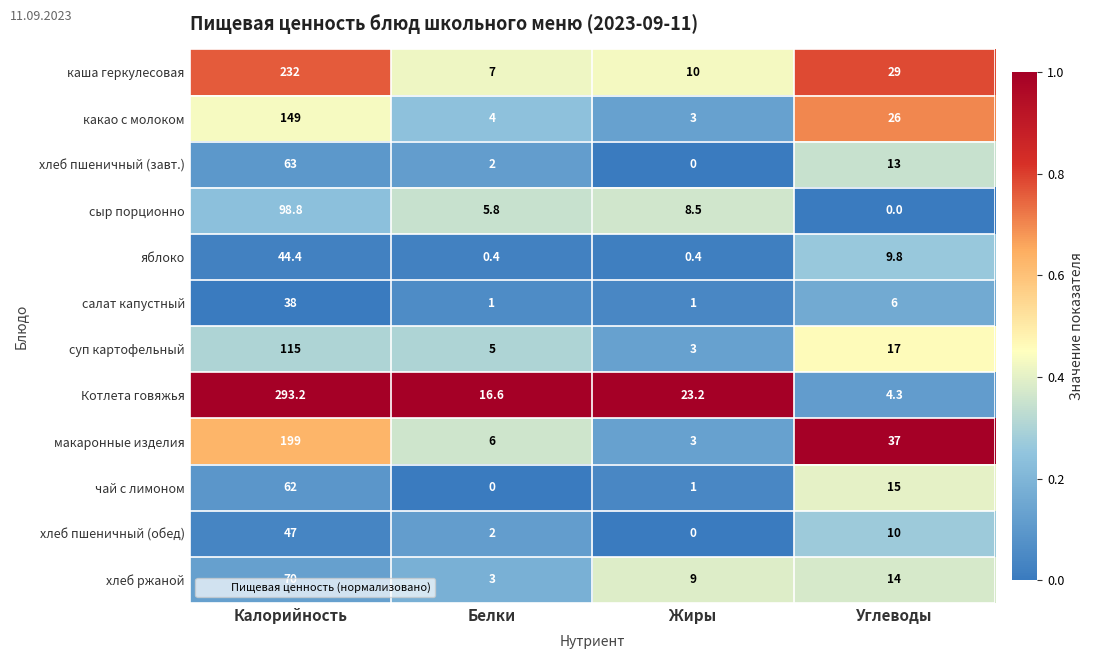

What is the sum of all сыр порционно values?

113.1